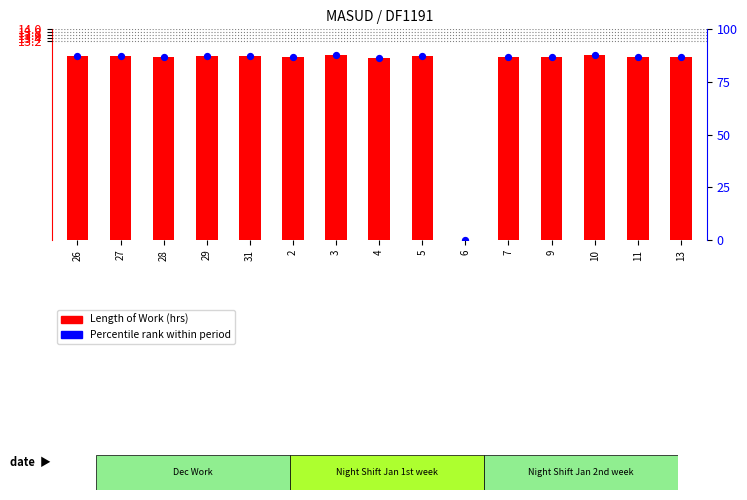

Is the value of Percentile Rank at 11 greater than the value of Length of Work at 13?

Yes